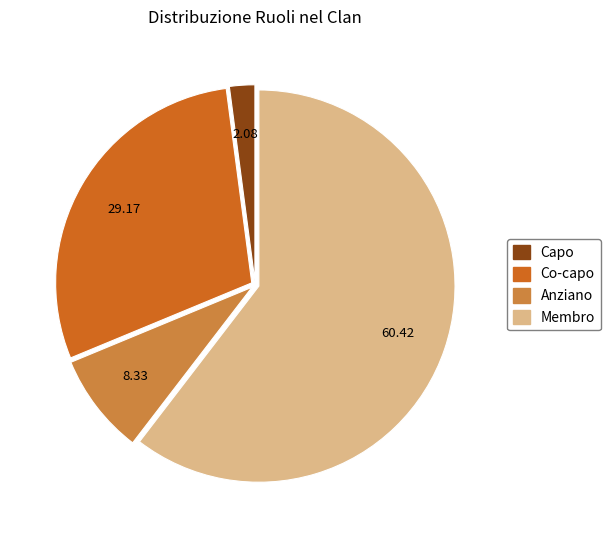

What is the smallest slice in the pie chart?

Capo